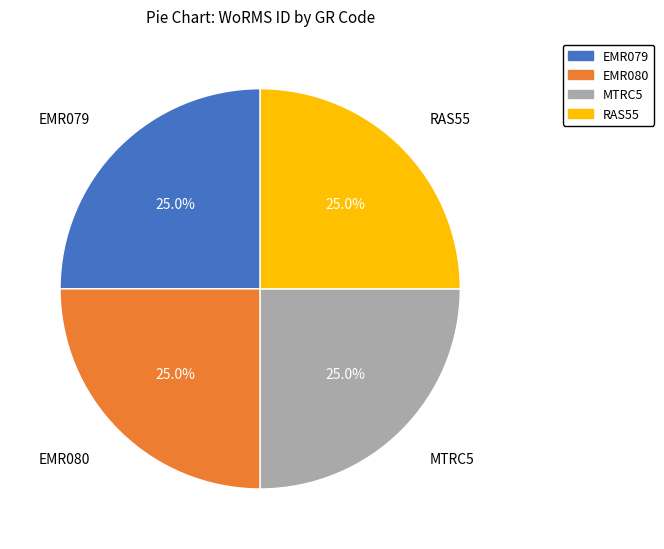

Is there any slice that represents more than half of the pie?

No